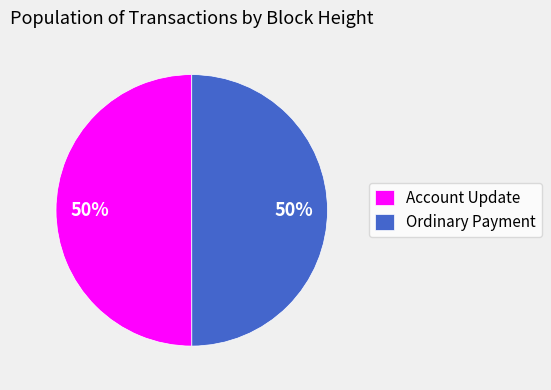

How many segments does this pie chart have?

2